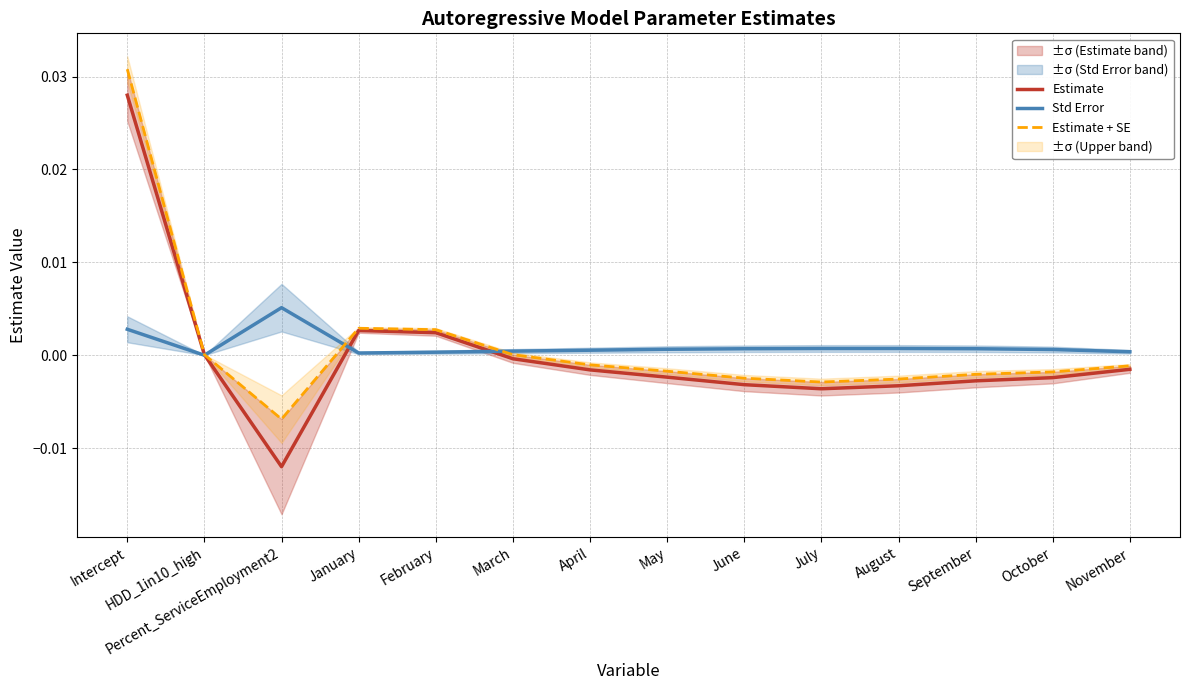

The value of Estimate at October is -0.0. True or false?

True